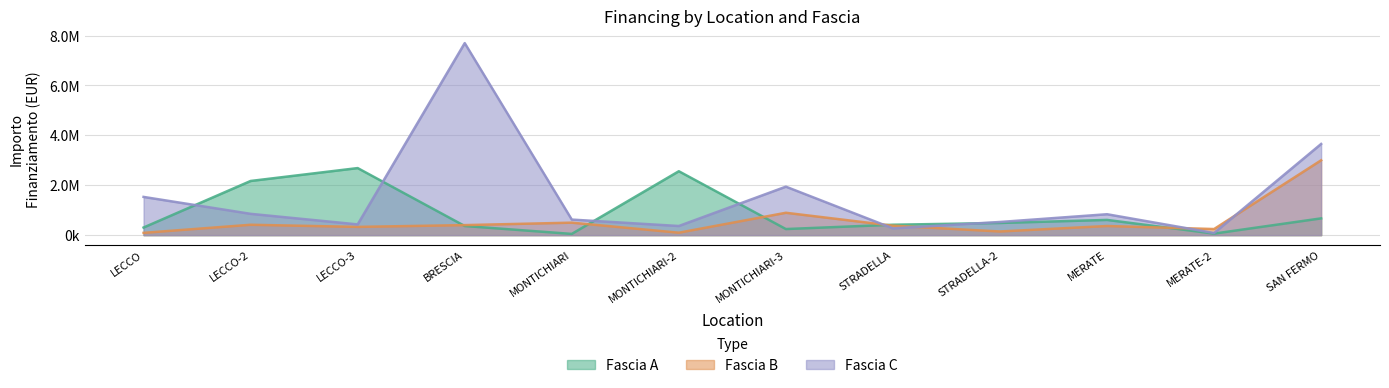

Is it true that Fascia C equals 527684.6 at STRADELLA-2?

True